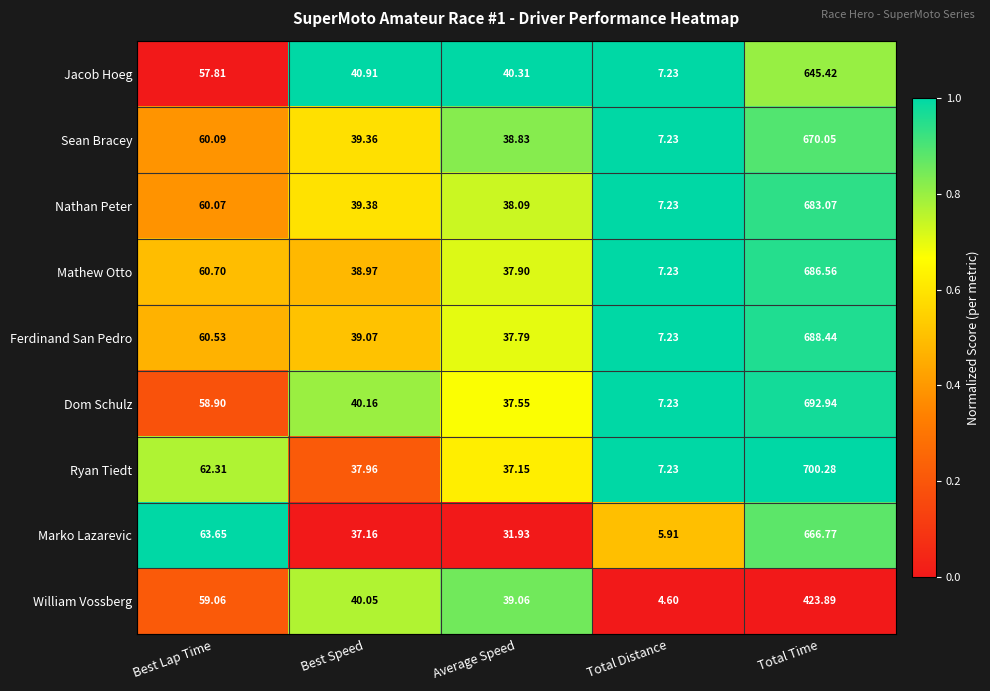

Which series has the largest total across all categories?

Ryan Tiedt